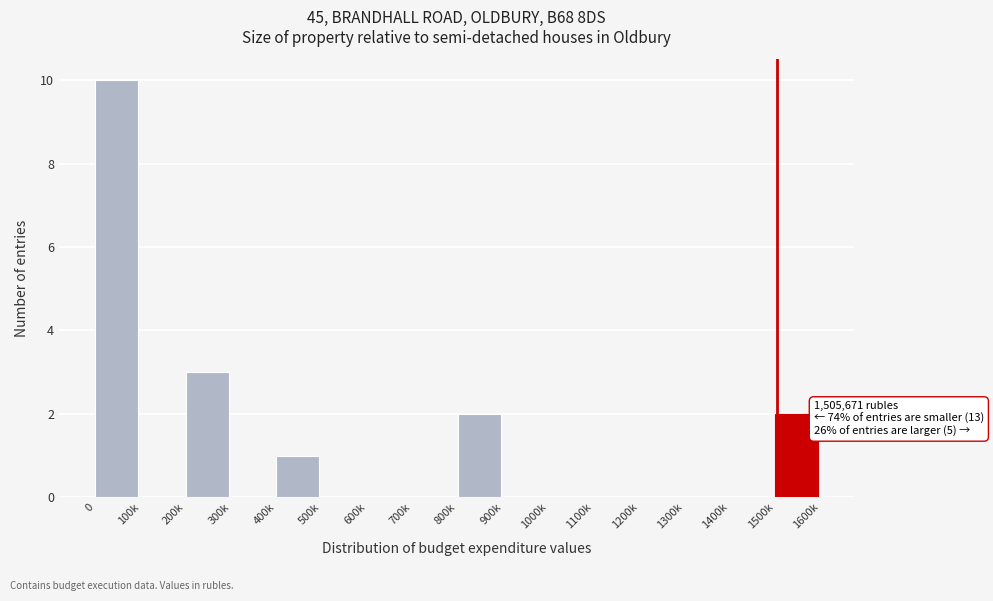

Reading right to left, list all the values displayed in this chart.

1500k=2	1400k=0	1300k=0	1200k=0	1100k=0	1000k=0	900k=0	800k=2	700k=0	600k=0	500k=0	400k=1	300k=0	200k=3	100k=0	0=10